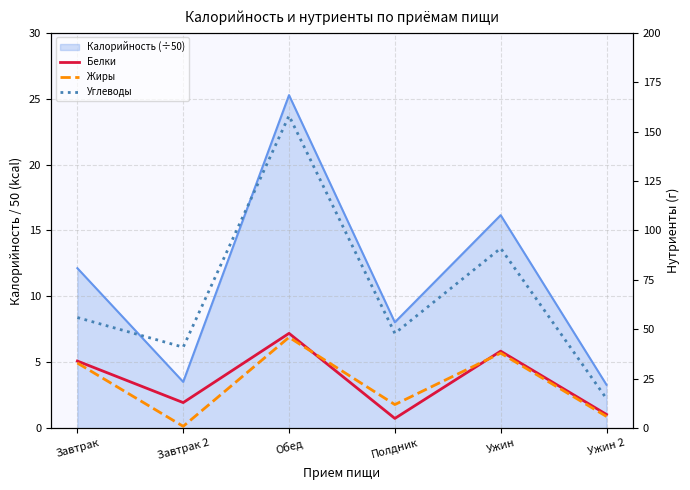

How many data points in Жиры are above 33?

2